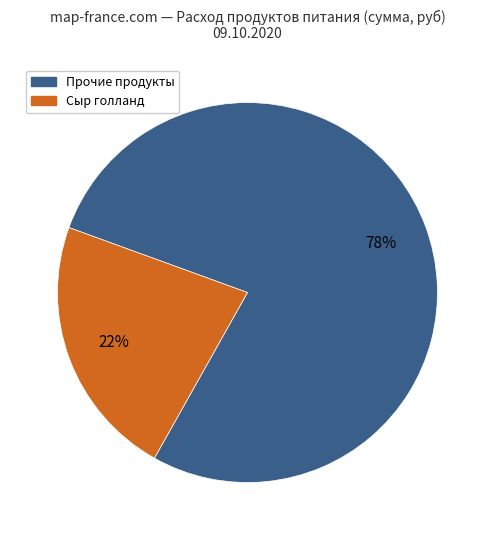

Is there a majority slice in this chart?

Yes